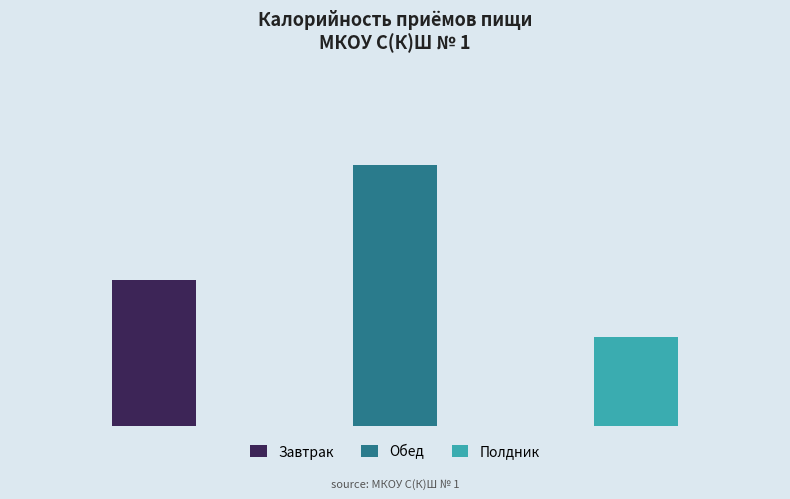

At Калорийность, list the series in order from smallest to largest.

Полдник, Завтрак, Обед